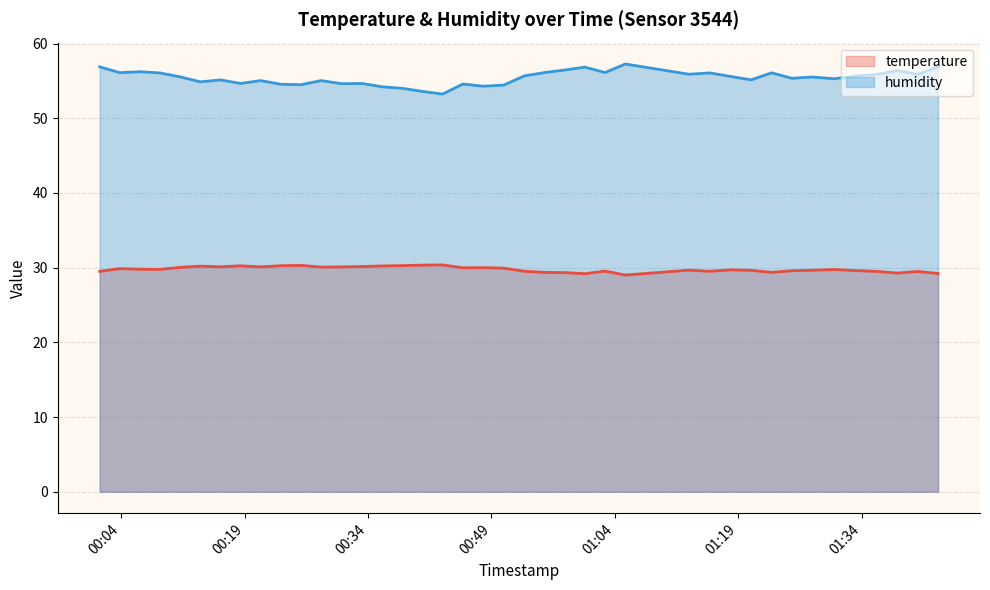

What is the value of the temperature point at the 16th from the left?

30.3